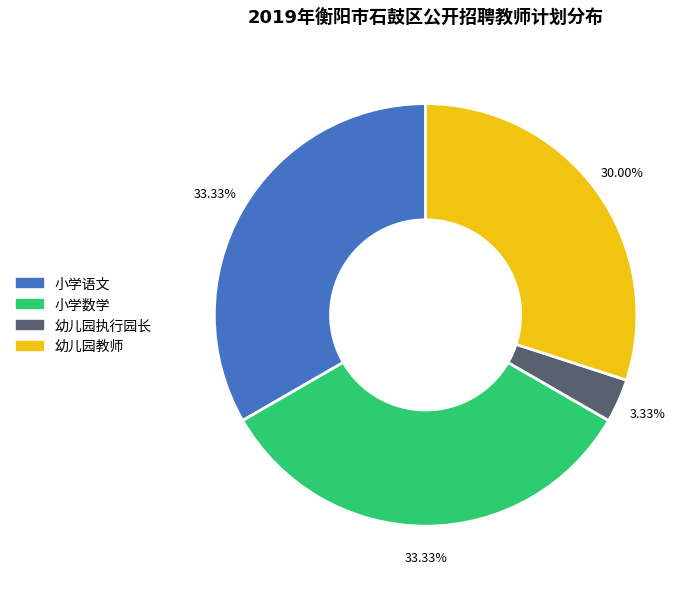

What is the smallest slice in the pie chart?

幼儿园执行园长